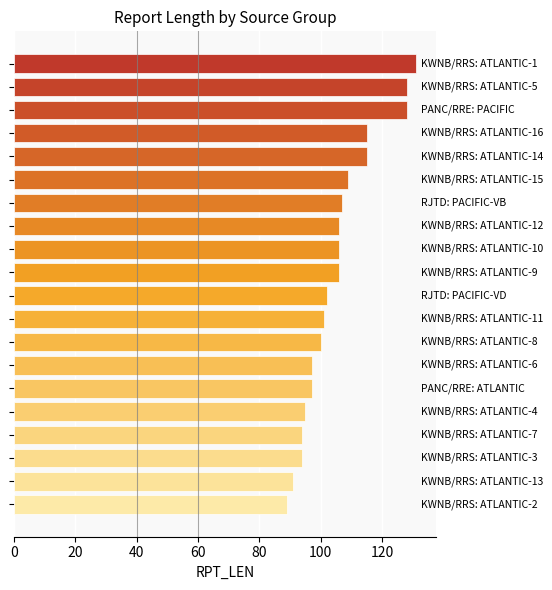

How many bars are there in total?

20